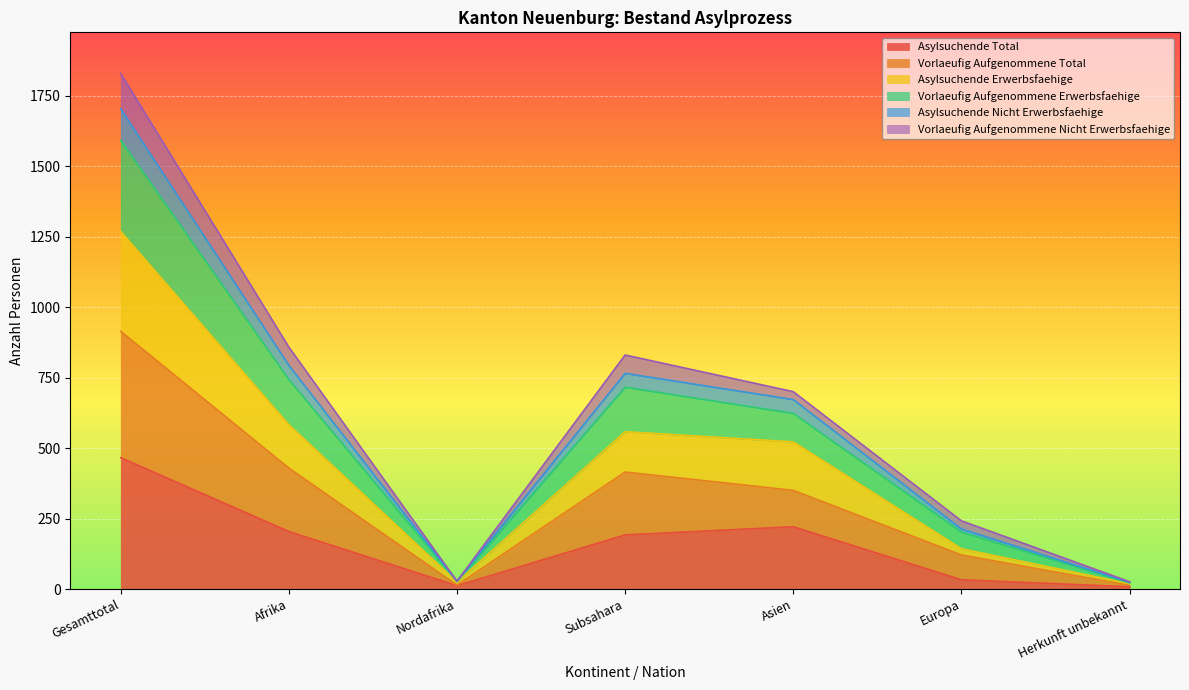

True or false: Asylsuchende Total has a value of 340 at Subsahara.

False